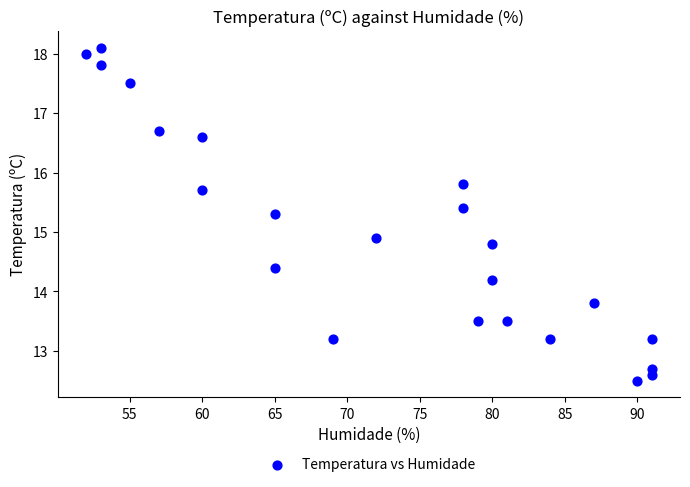

What is the range of X values (max minus min)?

39.0